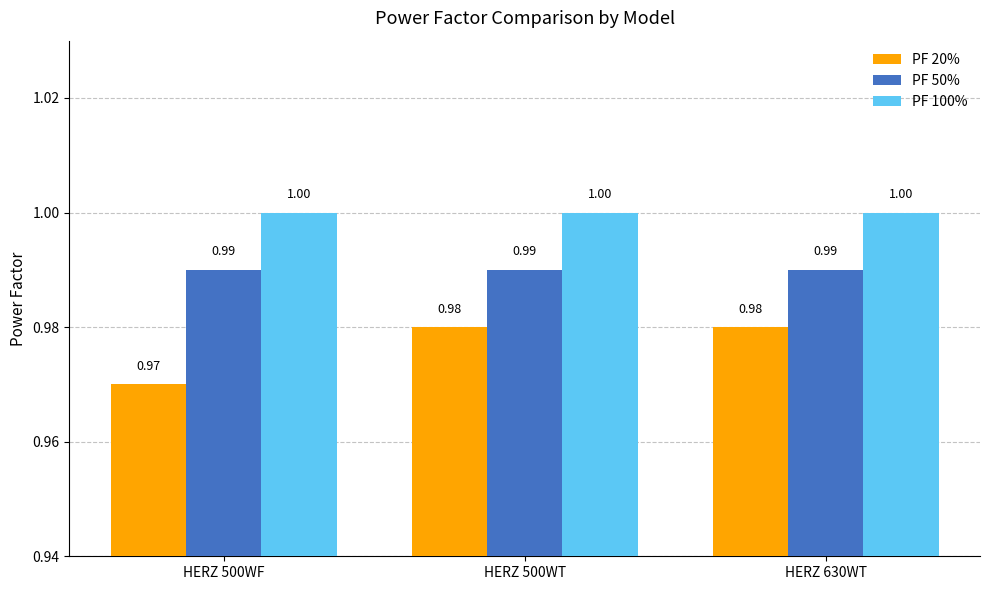

At which label does PF 20% reach its minimum?

HERZ 500WF